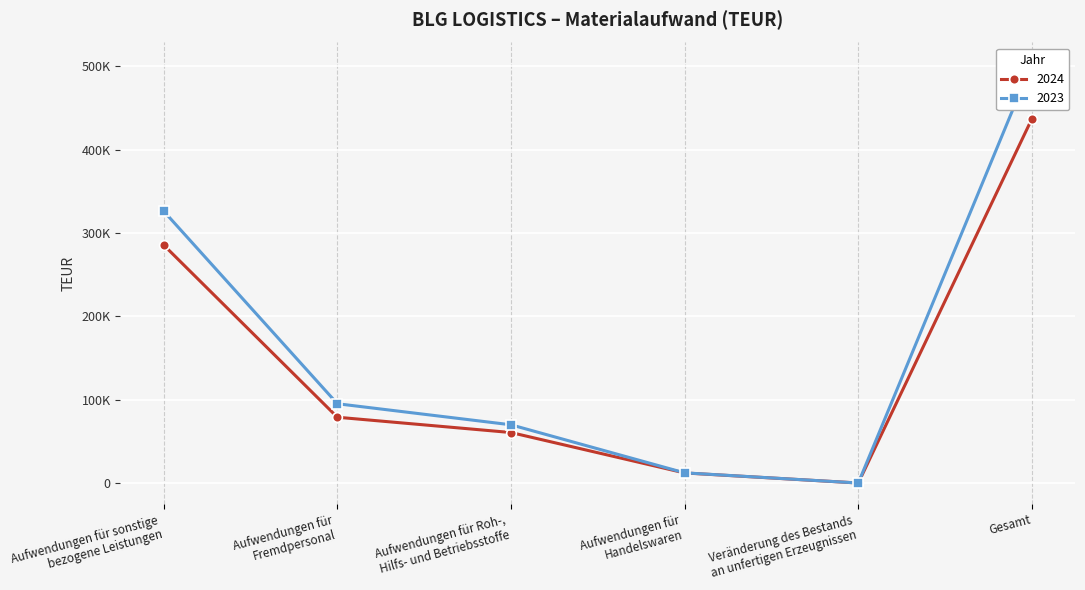

Reading left to right, extract all data points from this chart.

2024: 285405	78895	60542	12070	1	436913
2023: 326087	95085	69816	12196	0	503185